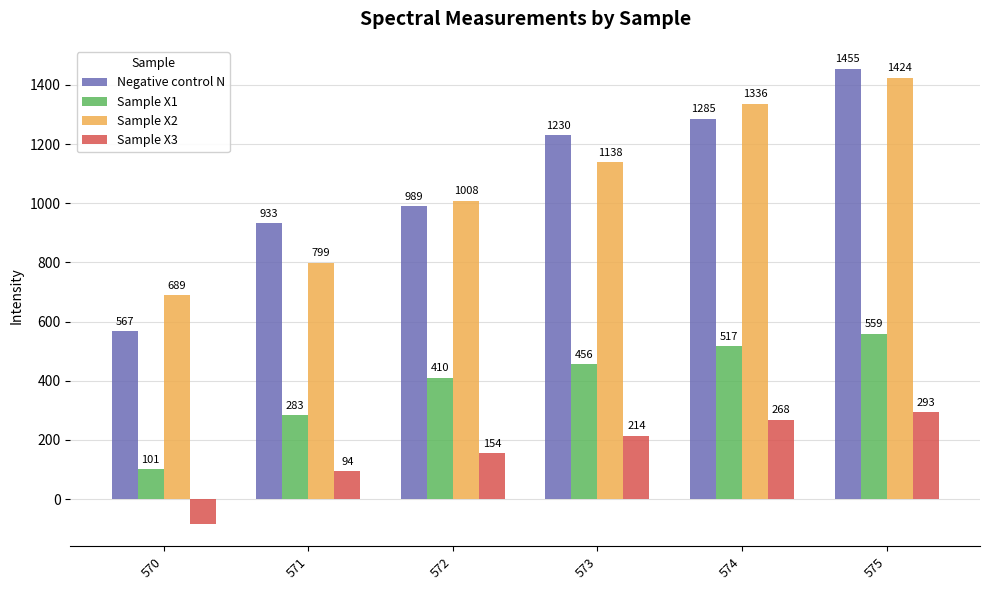

What is the difference between the Sample X1 values at 571 and 575?

276